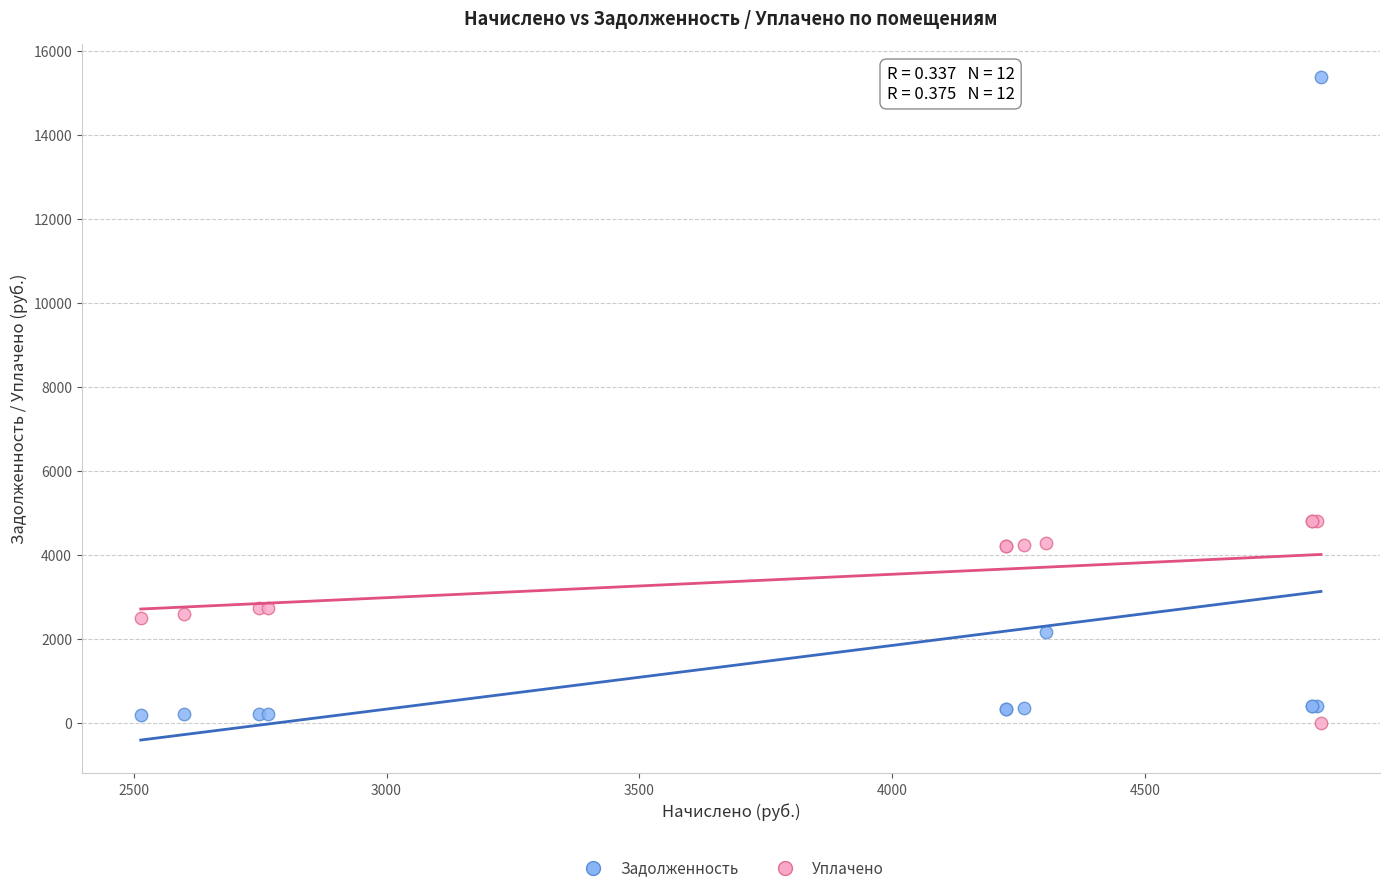

Which series contains the highest Y value?

Задолженность